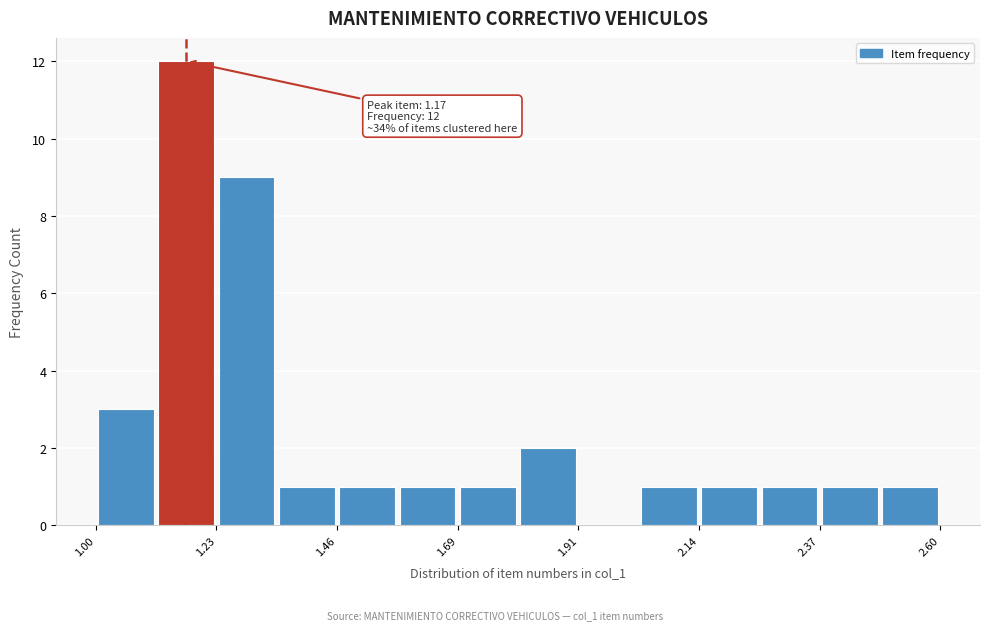

Around what value on the x-axis is the tallest bar? Give the approximate position of its centre, as read against the axis.

1.15